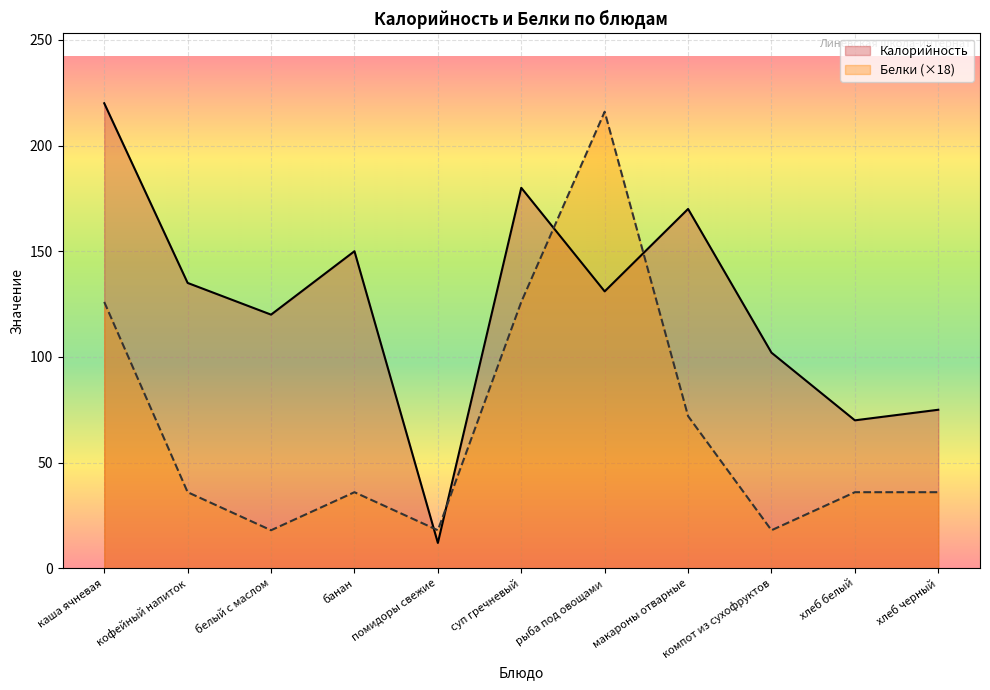

The value of Калорийность at хлеб черный is 75. True or false?

True